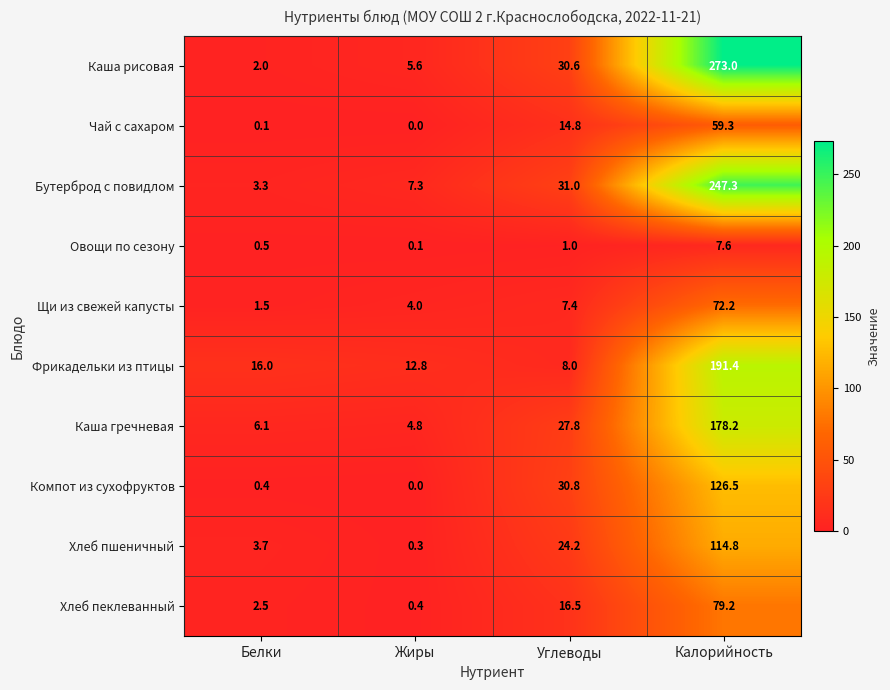

Is it true that Компот из сухофруктов equals 0.0 at Жиры?

True